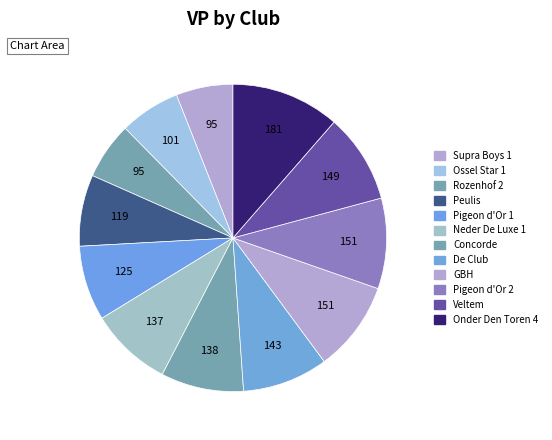

What percentage is the Ossel Star 1 slice, to the nearest percent?

6%